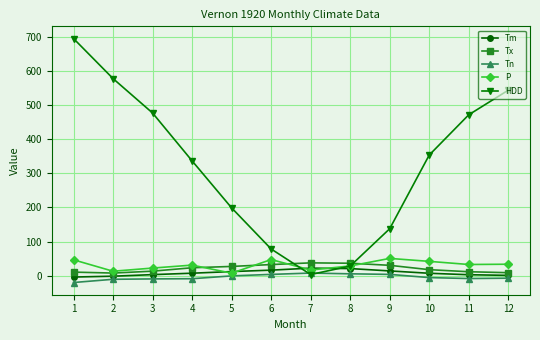

How many data points in Tx are less than 22?

6